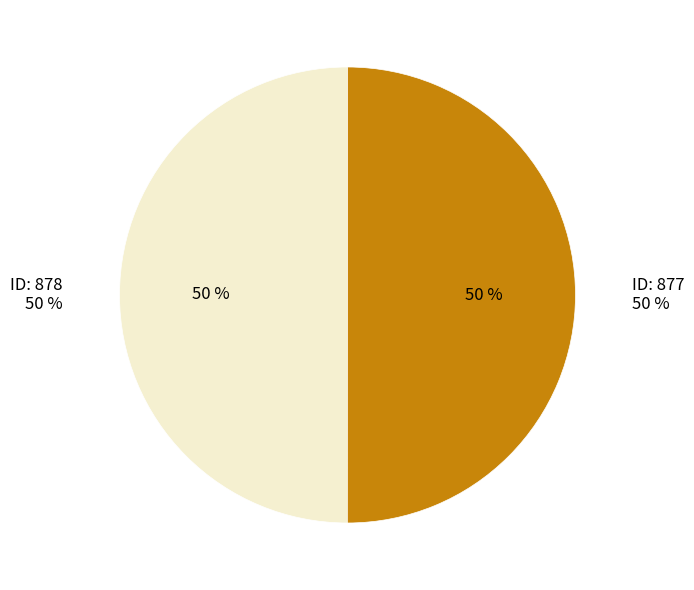

What percentage is the 878 slice, to the nearest percent?

50%